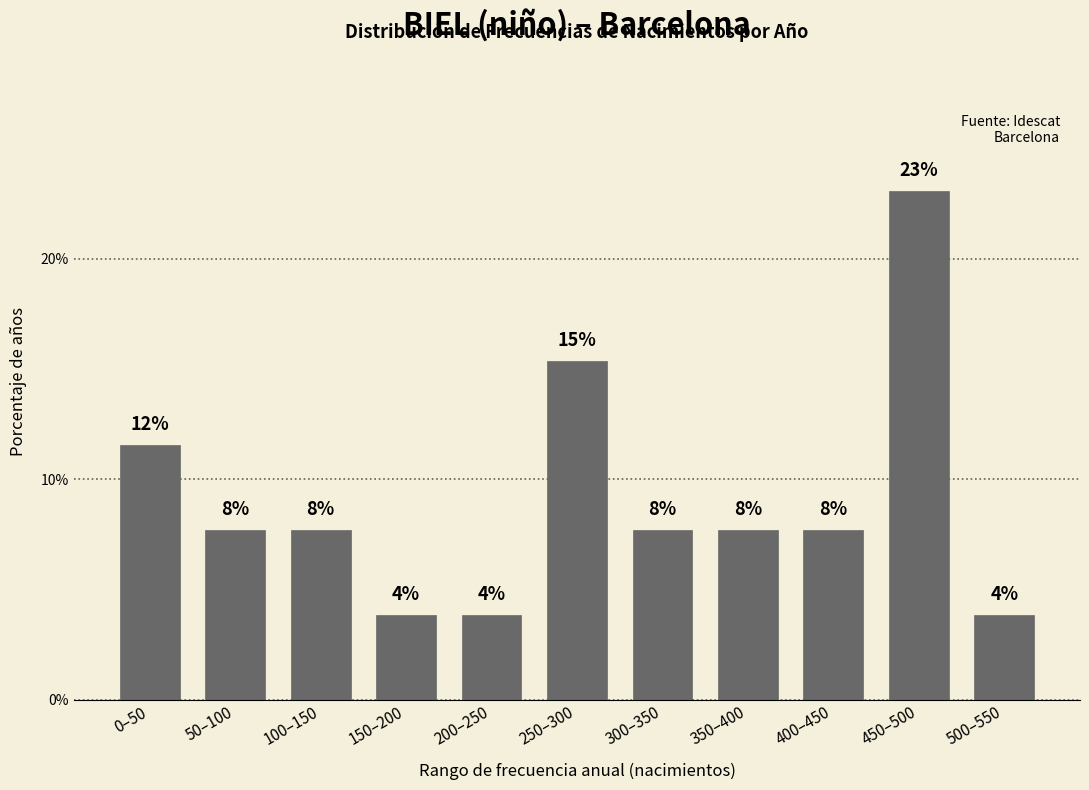

Does the chart contain any negative values?

No